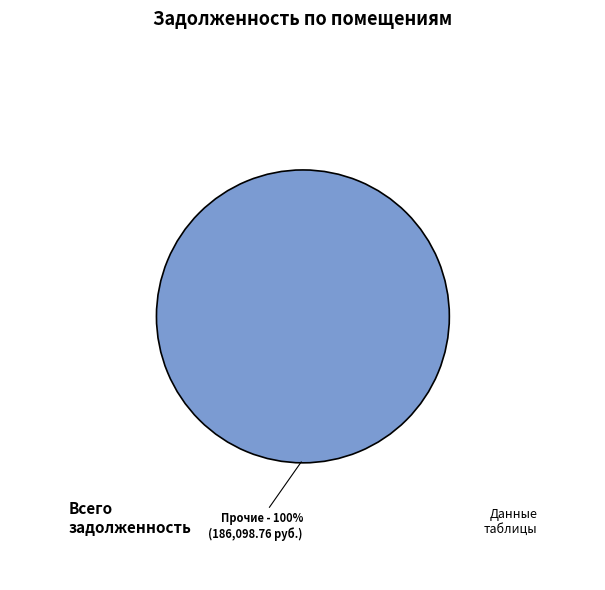

To the nearest percent, what percentage of the pie is Прочие?

100%